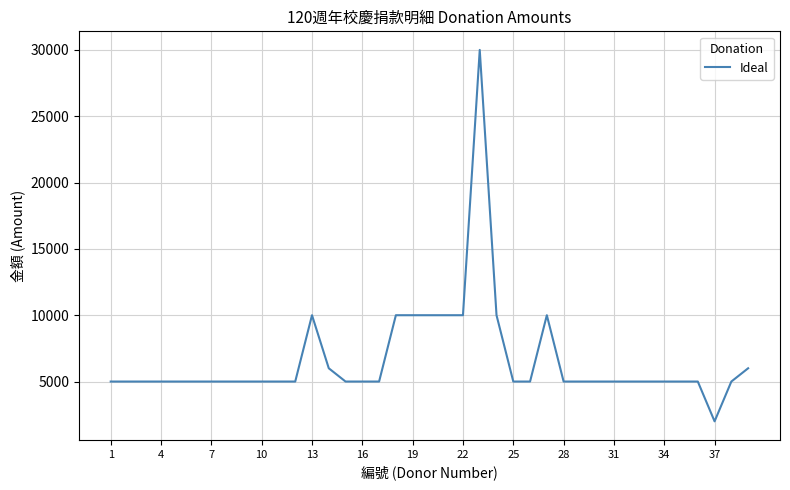

What is the smallest value displayed?

2000